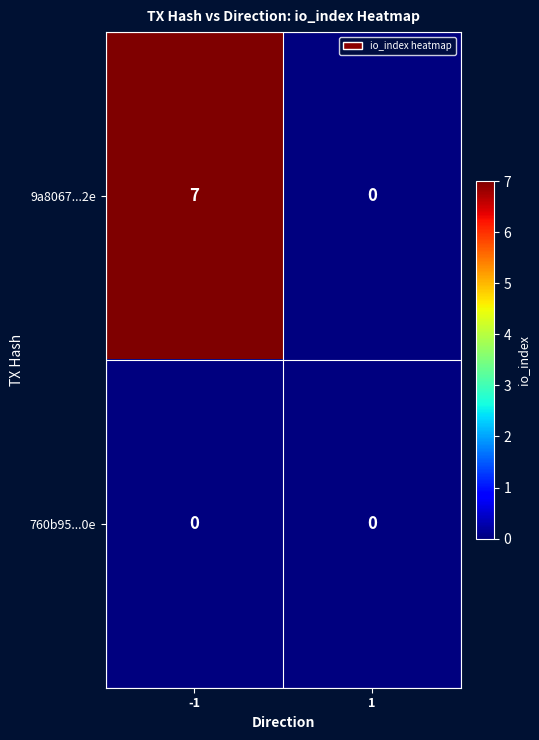

Reading left to right, extract all data points from this chart.

9a8067...2e: -1=7	1=0
760b95...0e: -1=0	1=0